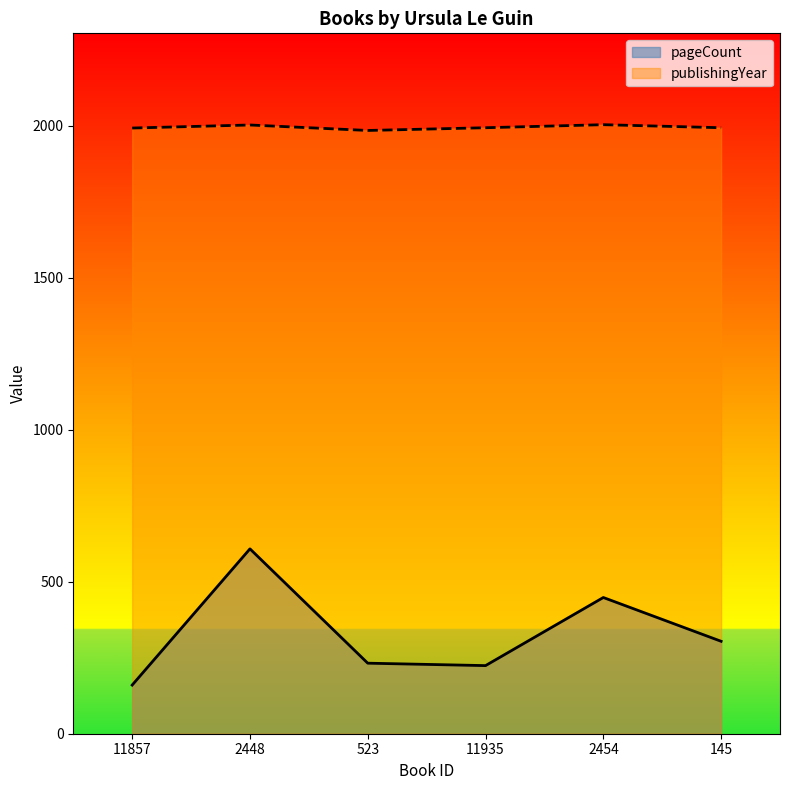

What is the difference between the maximum and second lowest values in the publishingYear series?

11